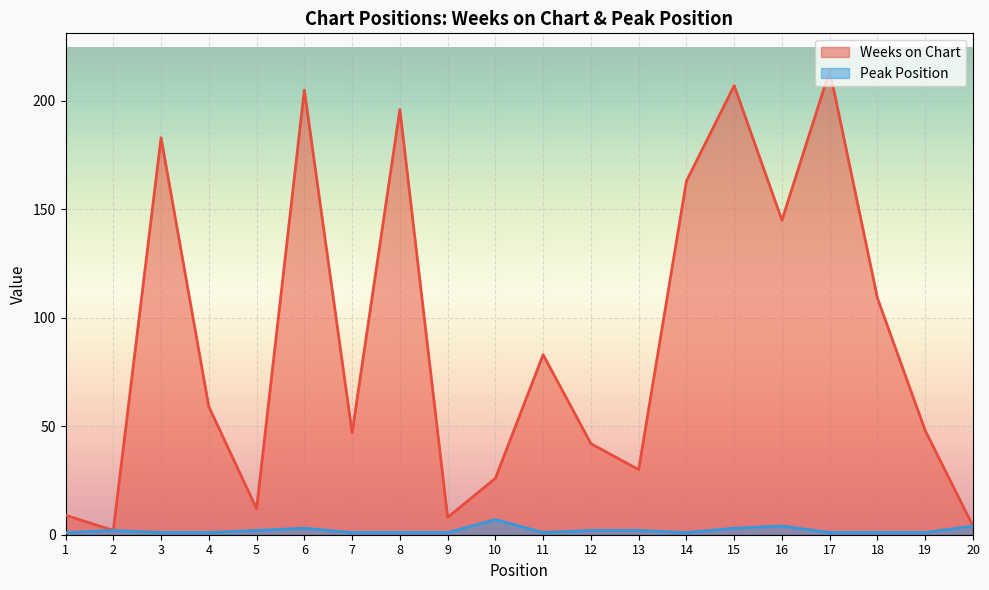

What is the sum of the Weeks on Chart values at 1 and 19?

57